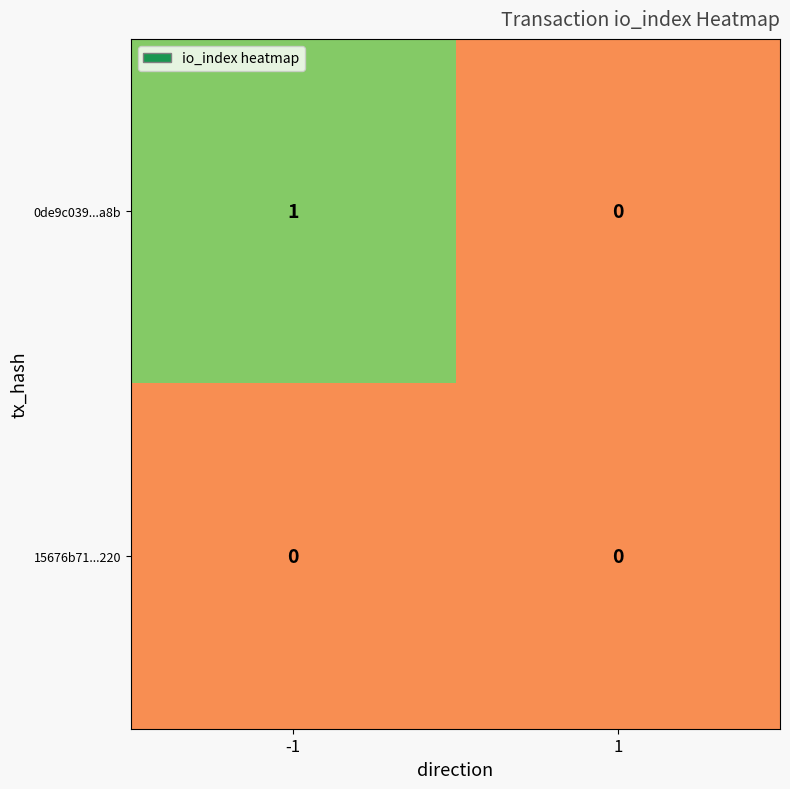

Rank the series by their average value, from highest to lowest.

0de9c039...a8b, 15676b71...220